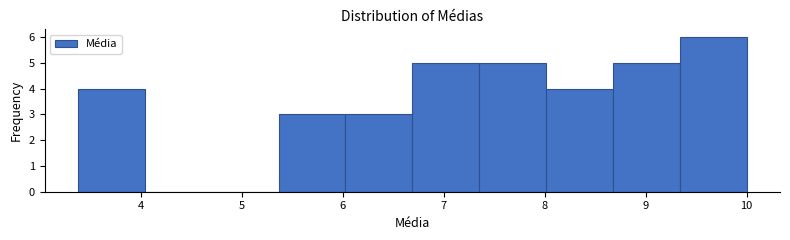

Reading left to right, transcribe this chart: for each bar, give the range it covers on the x-axis and its height. Neither the bar edges nor the heights are printed on the chart, so give them approximately, as read against the axes.

3.4 to 4.0: 4
4.0 to 4.7: 0
4.7 to 5.4: 0
5.4 to 6.0: 3
6.0 to 6.7: 3
6.7 to 7.4: 5
7.4 to 8.0: 5
8.0 to 8.7: 4
8.7 to 9.3: 5
9.3 to 10.0: 6